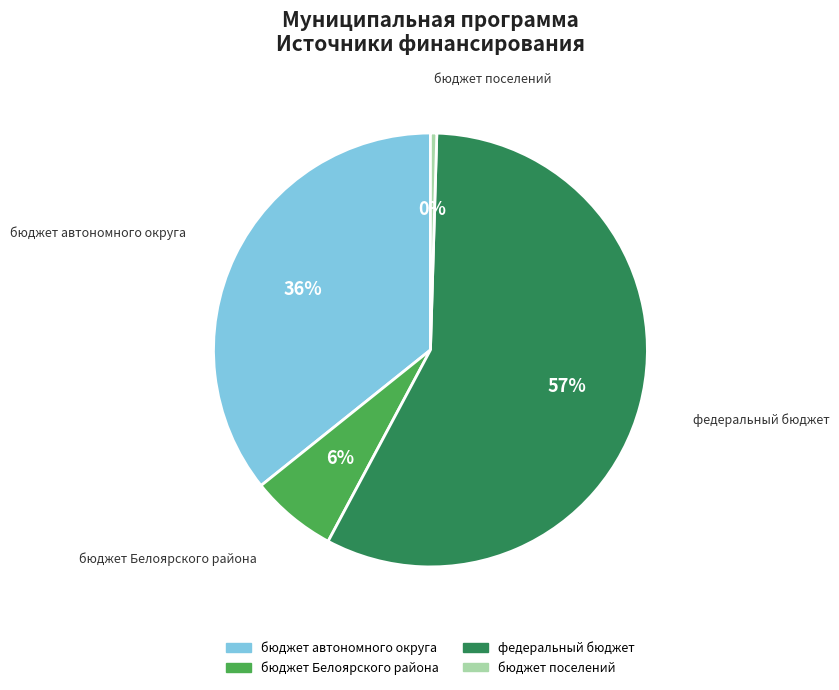

Do бюджет поселений and бюджет автономного округа together represent more than half of the pie?

No